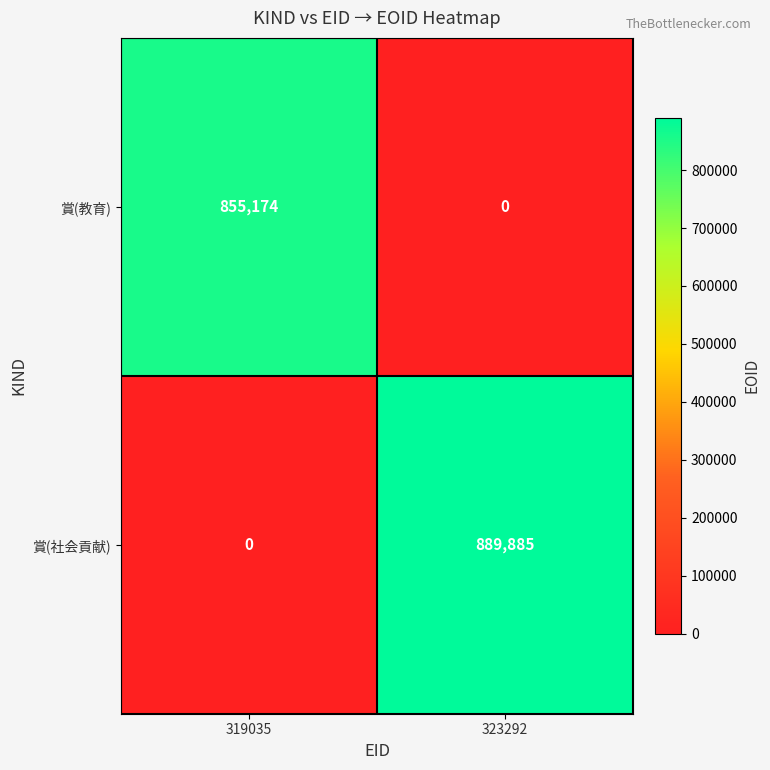

Between 319035 and 323292, which series saw the biggest shift?

賞(社会貢献)